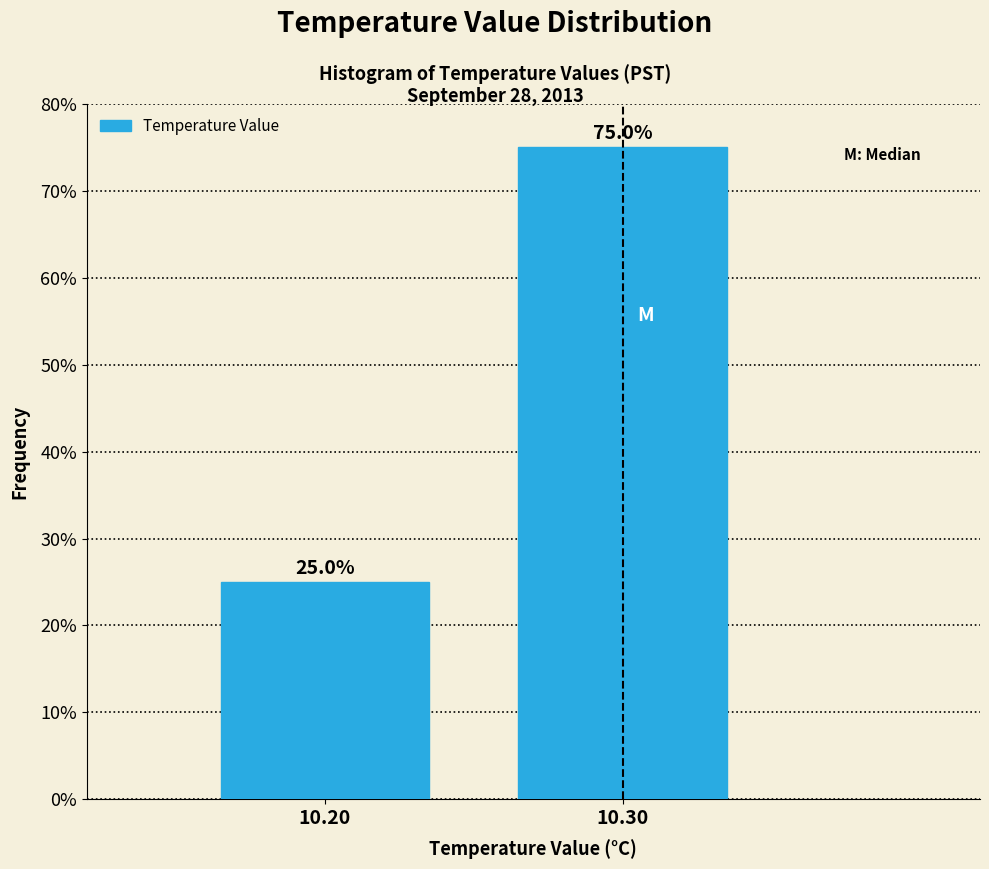

Reading left to right, list all the values displayed in this chart.

10.20=25	10.30=75